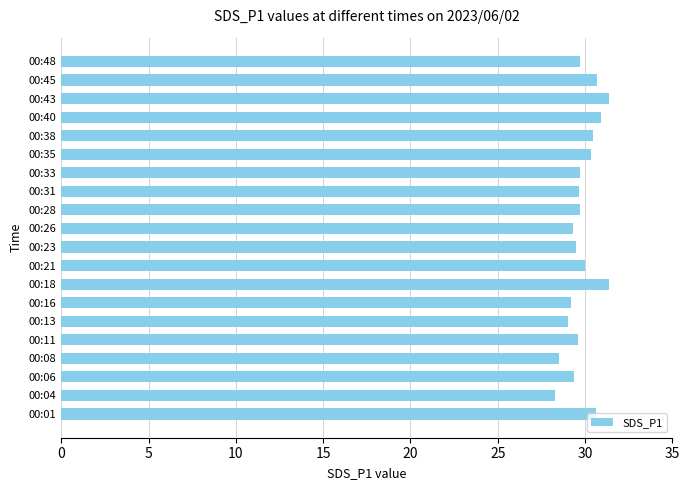

Are the bars horizontal?

Yes